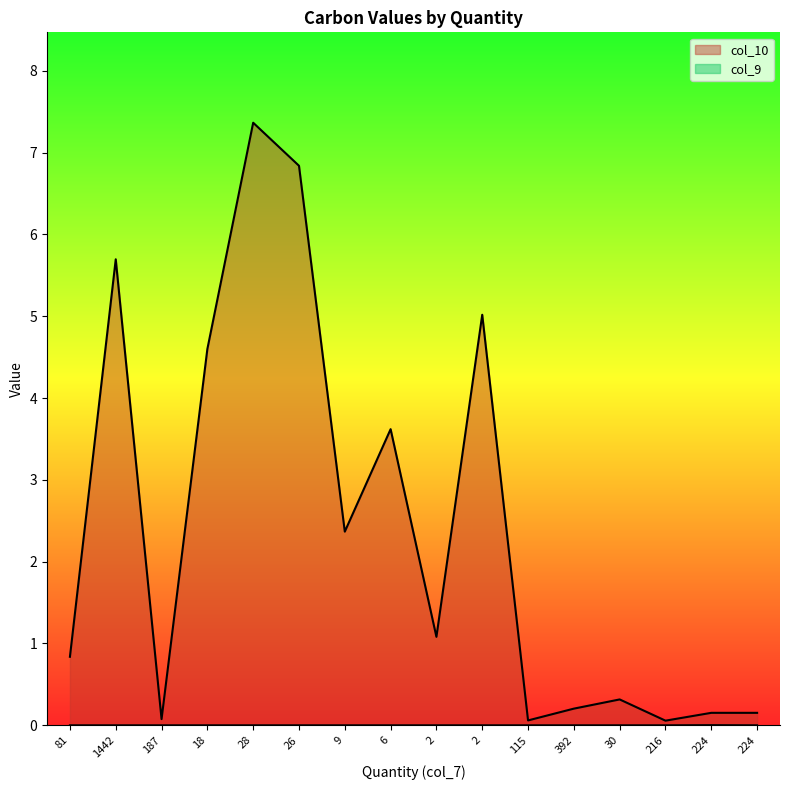

How many lines are shown in the chart?

2